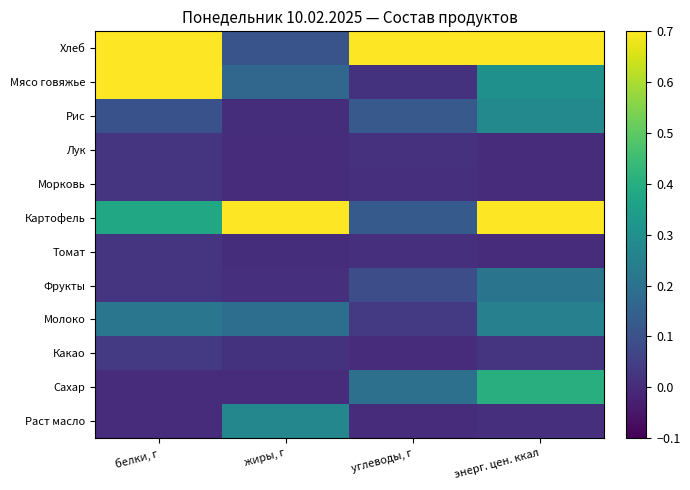

Which series has the largest total across all categories?

Хлеб